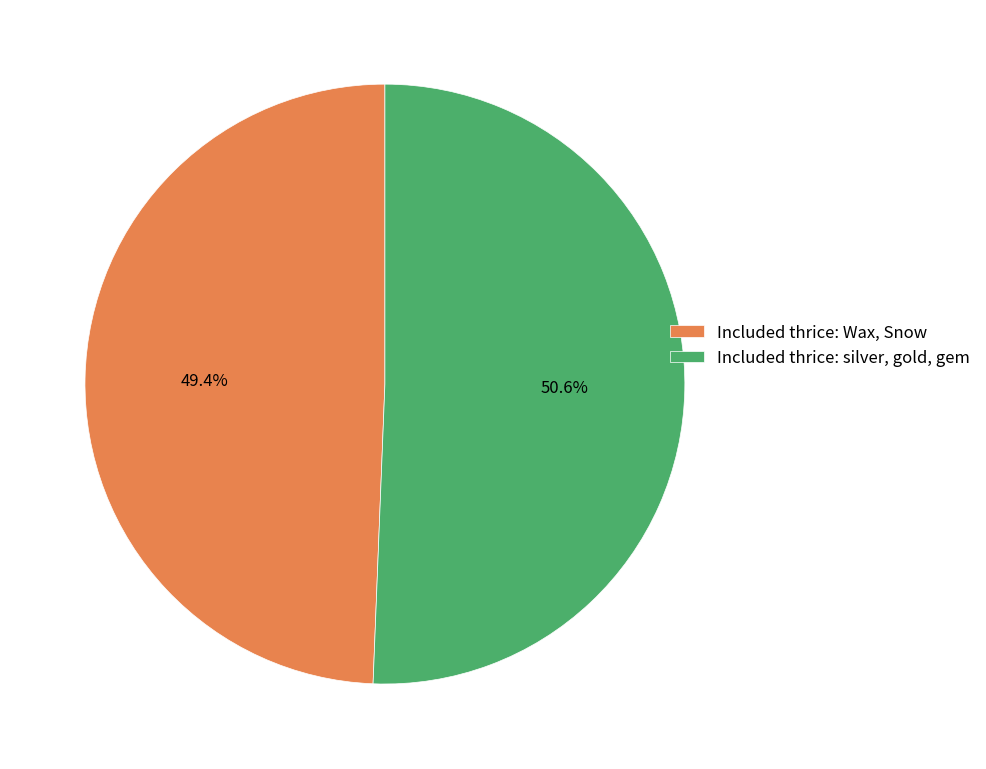

What portion of the pie excludes Included thrice: Wax, Snow?

50.6%